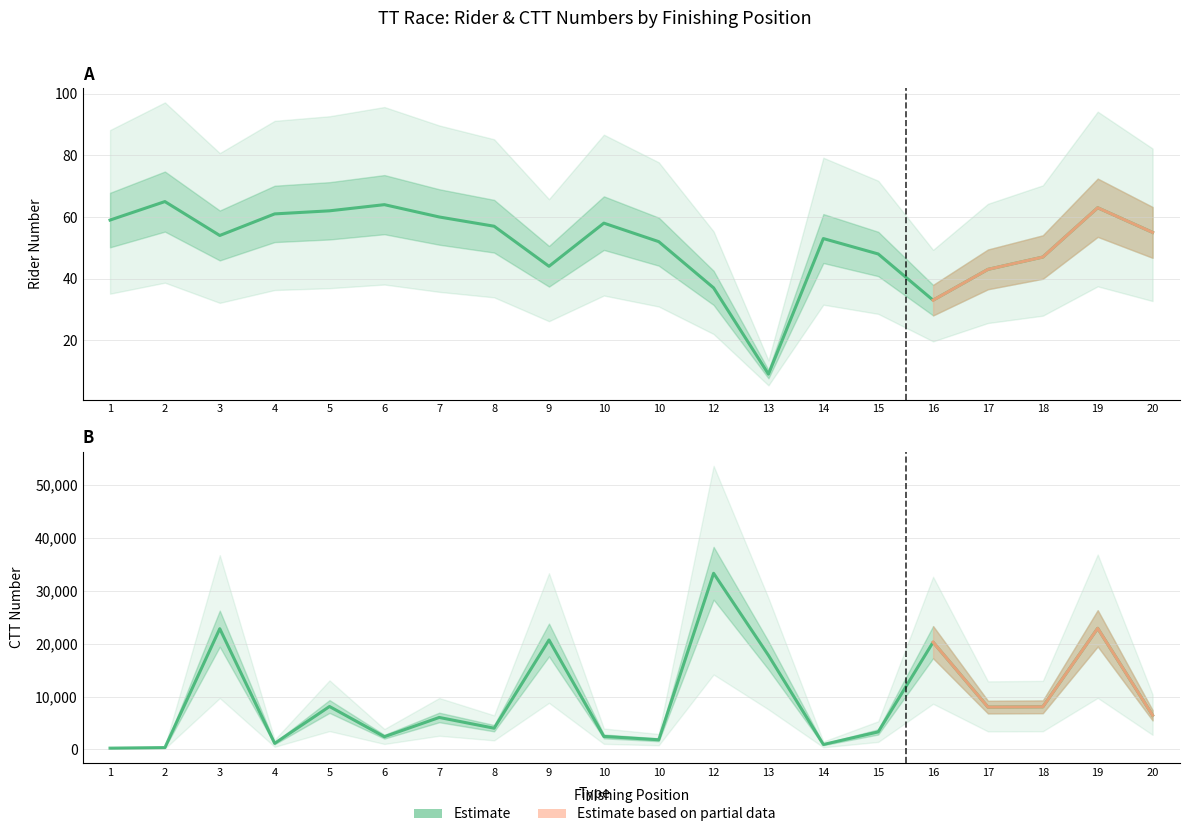

At how many categories does at least one series exceed 717?

18